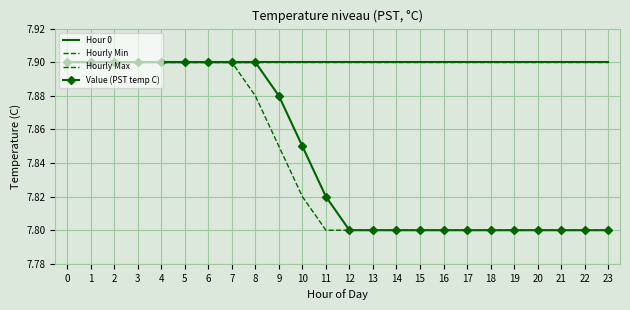

True or false: Hourly Min and Value (PST temp C) intersect in this chart.

False